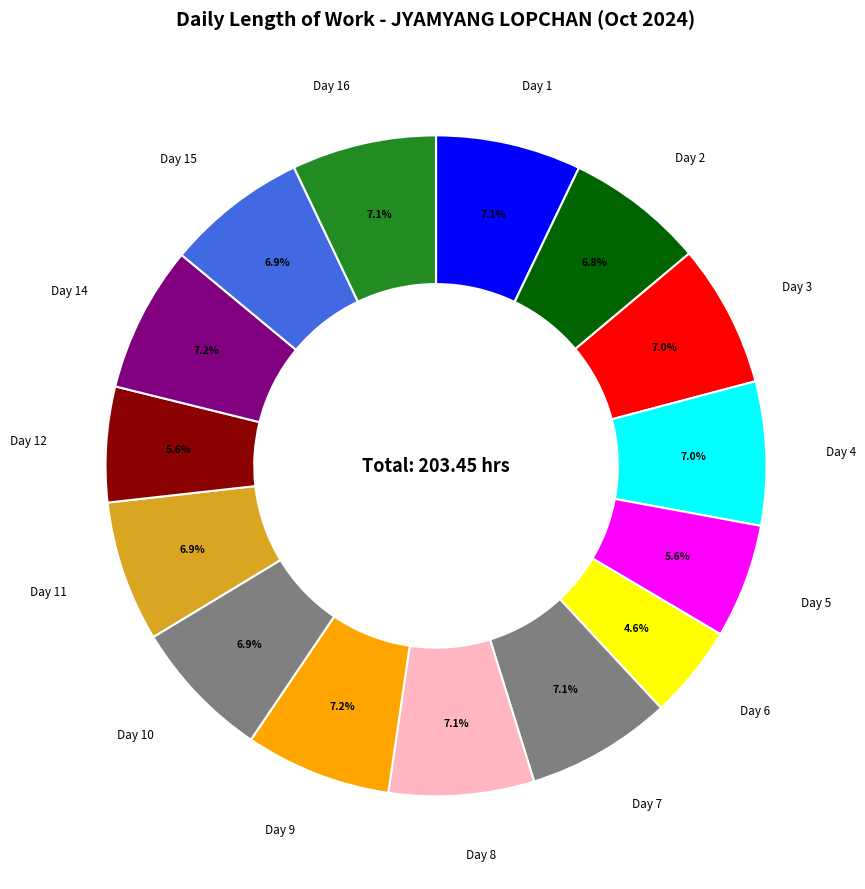

How many slices are in this pie chart?

15